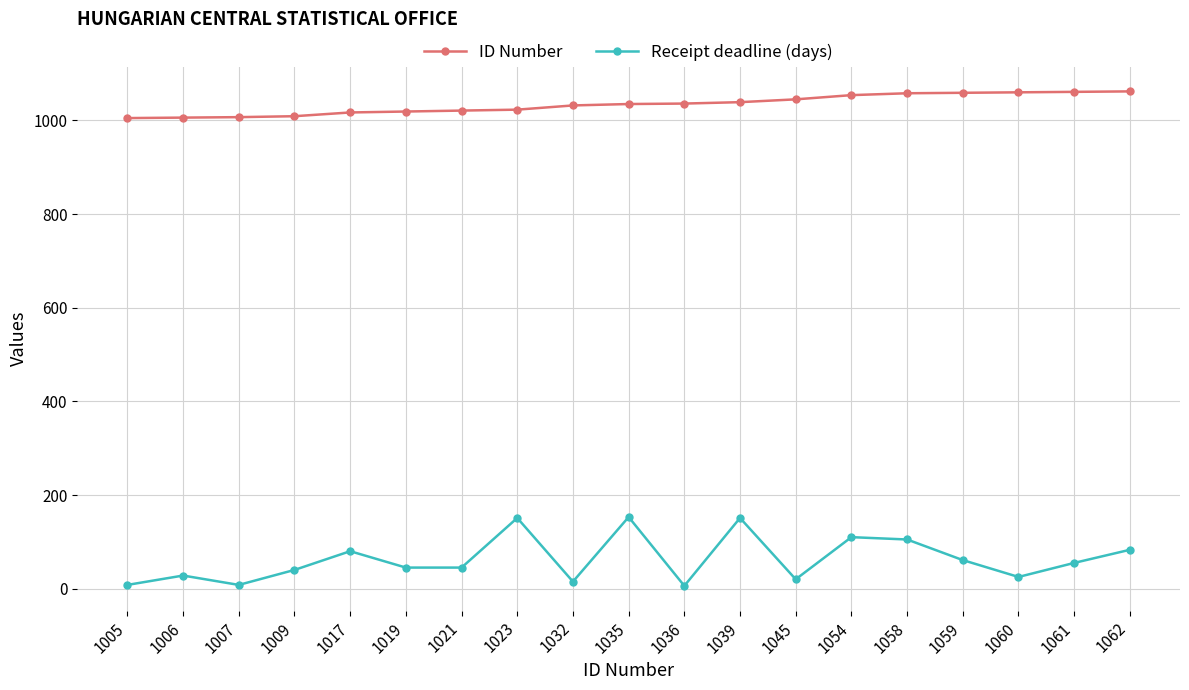

True or false: ID Number and Receipt deadline (days) cross at least once.

False